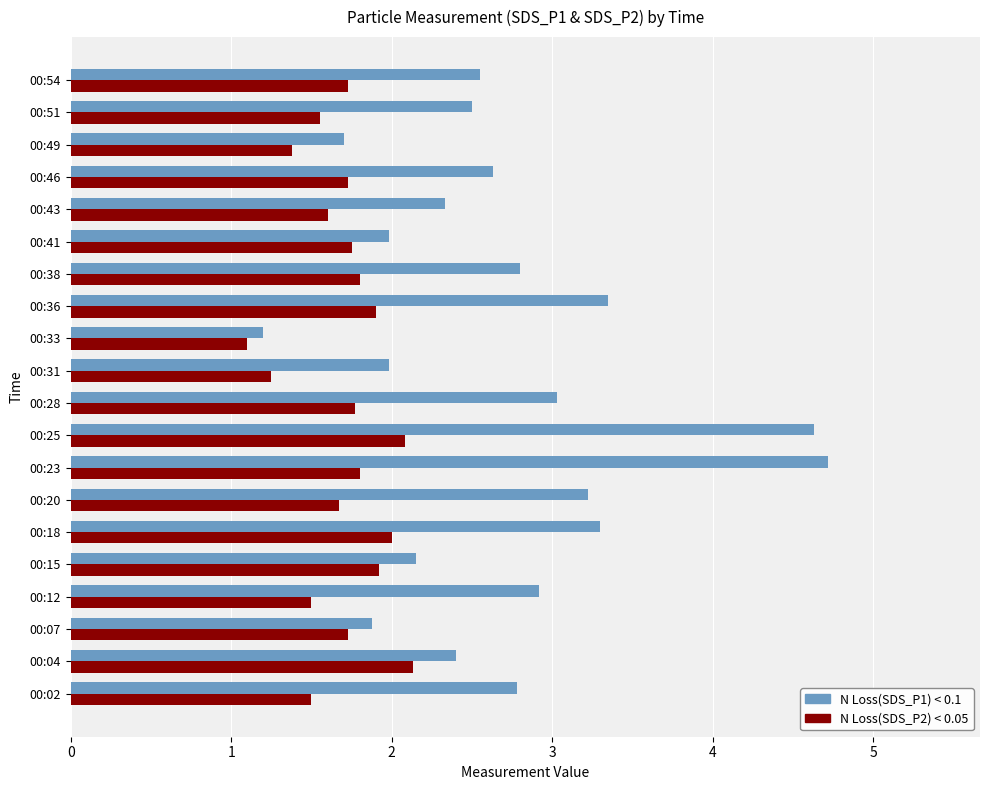

Is the value of N Loss(SDS_P2) < 0.05 at 00:41 greater than the value of N Loss(SDS_P1) < 0.1 at 00:31?

No